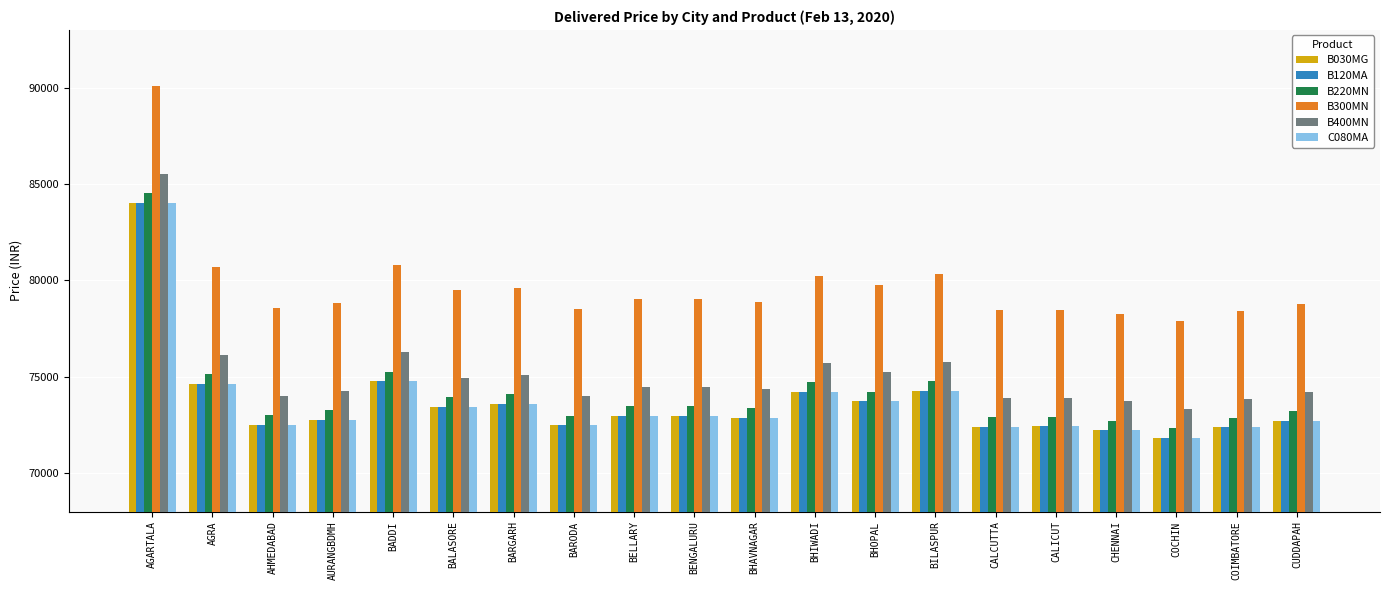

What is the spread (max minus min) of values at BADDI?

6050